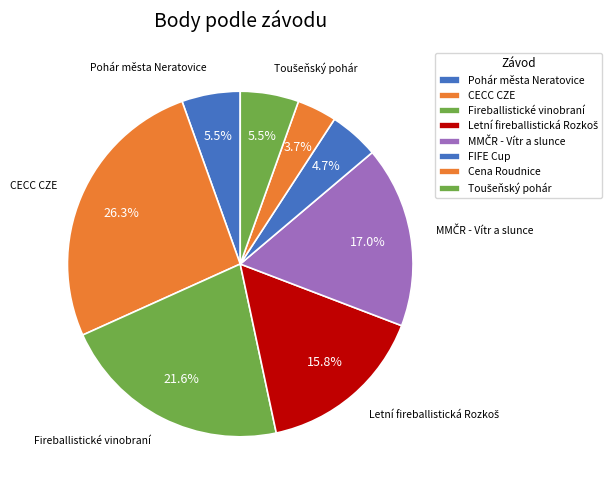

How many slices are in this pie chart?

8